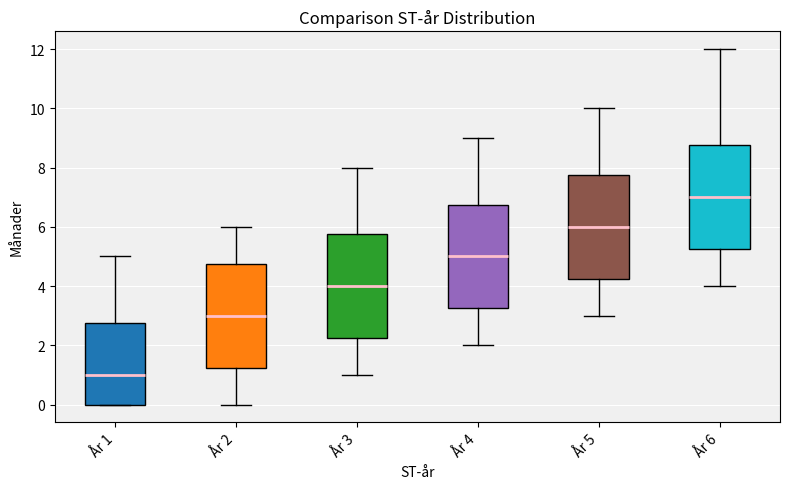

Which box's median line is the lowest?

År 1